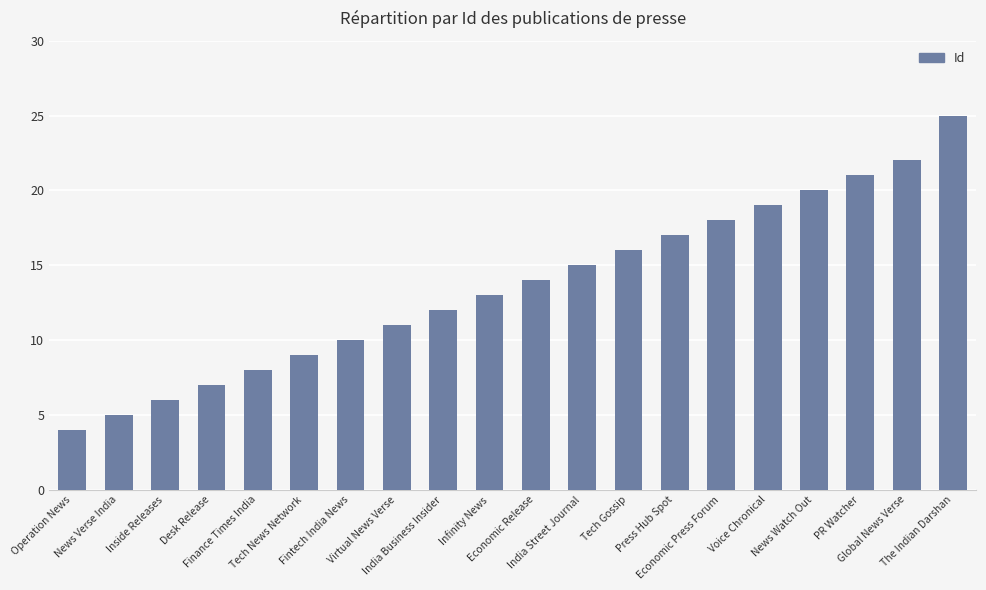

How many values are below 14?

10